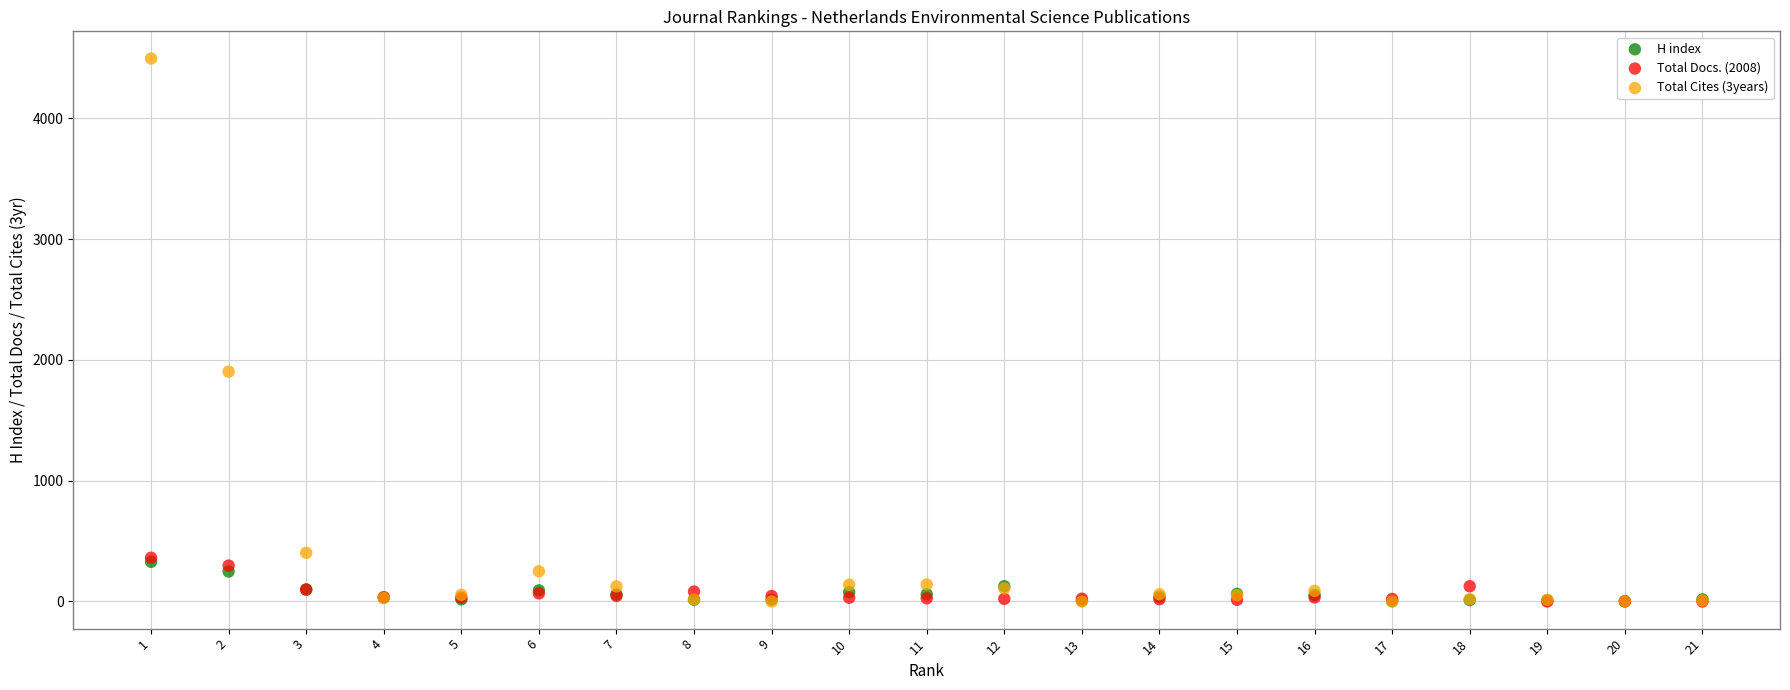

Across all series, what Y value is closest to 2247?

1903